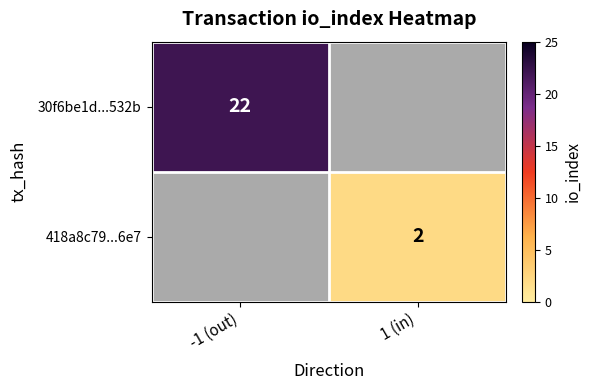

How many categories are shown in the chart?

2